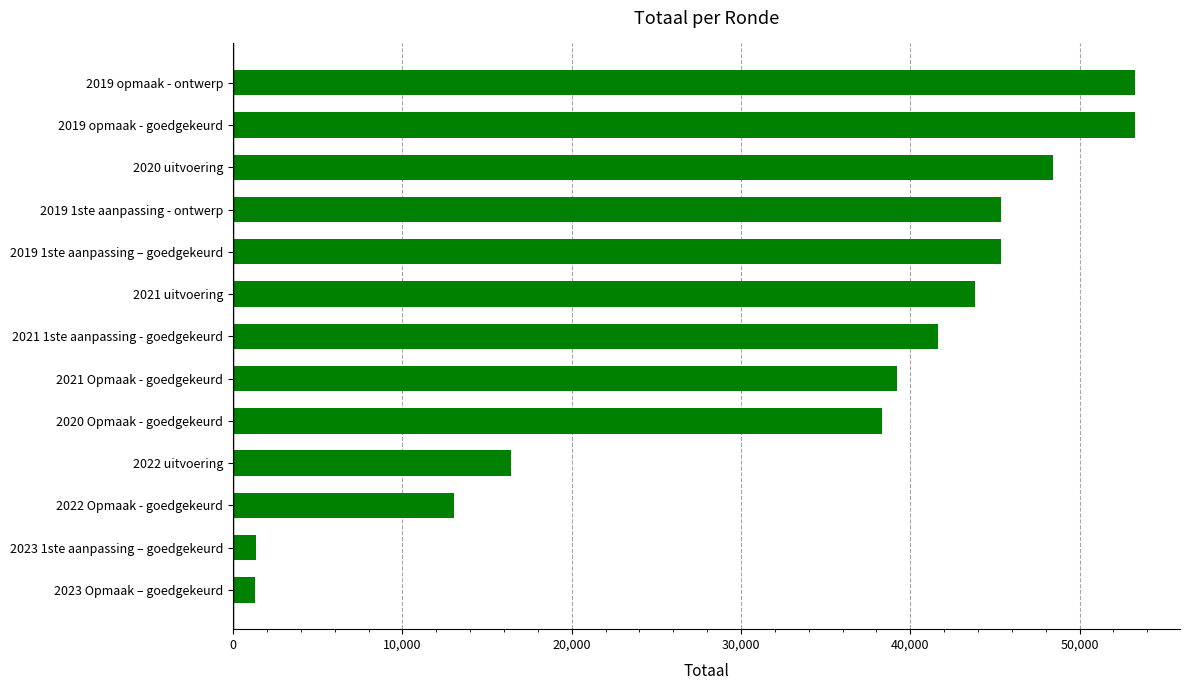

True or false: the data shows 38322 at 2020 Opmaak - goedgekeurd.

True